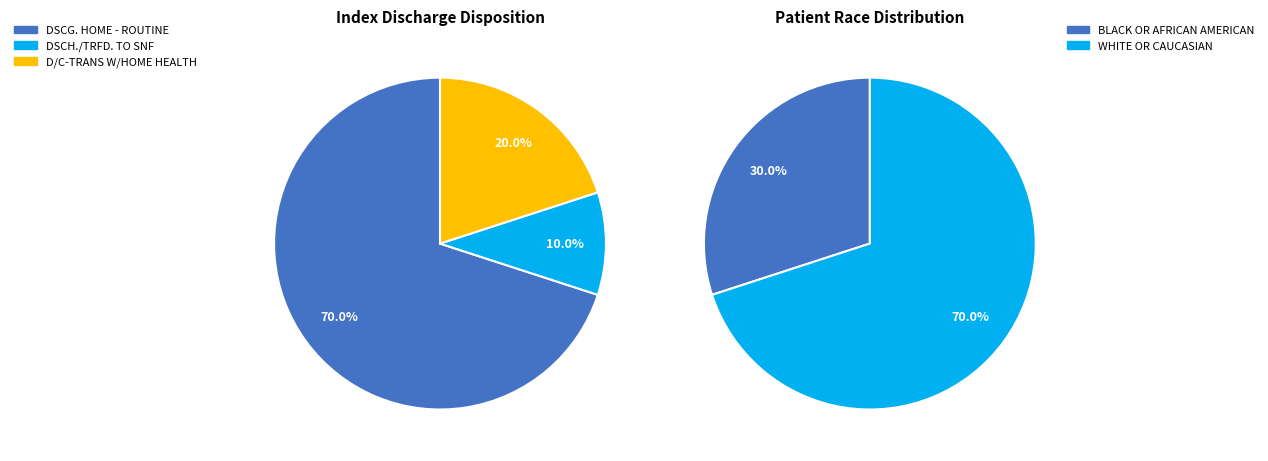

Which slice is the largest?

WHITE OR CAUCASIAN